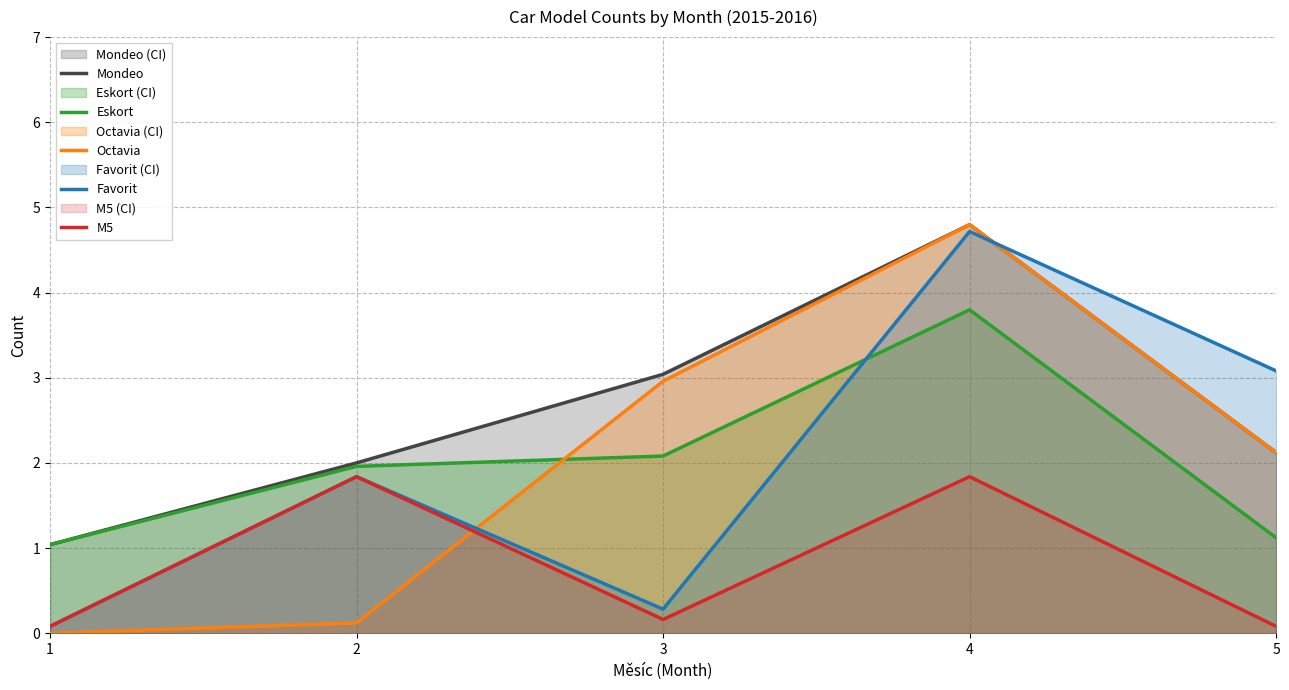

At which category is the sum across all series the highest?

4